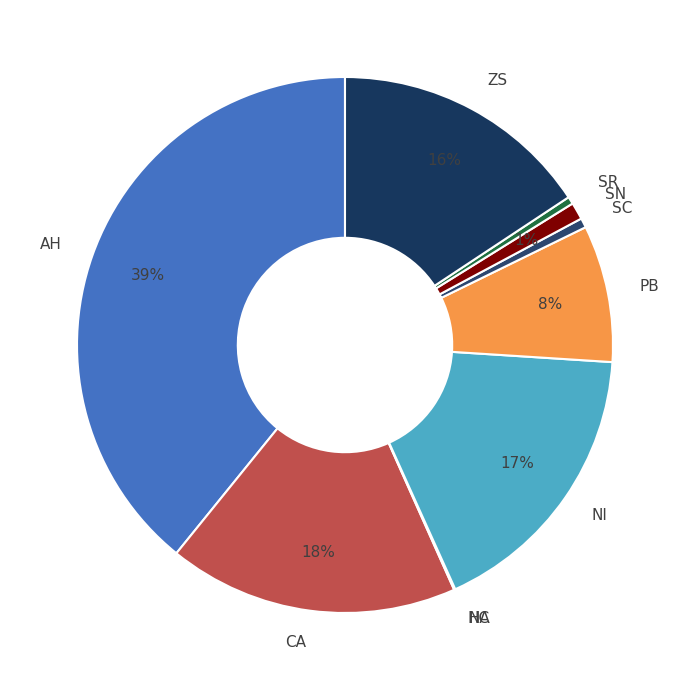

Which has a higher value, CA or AH?

AH